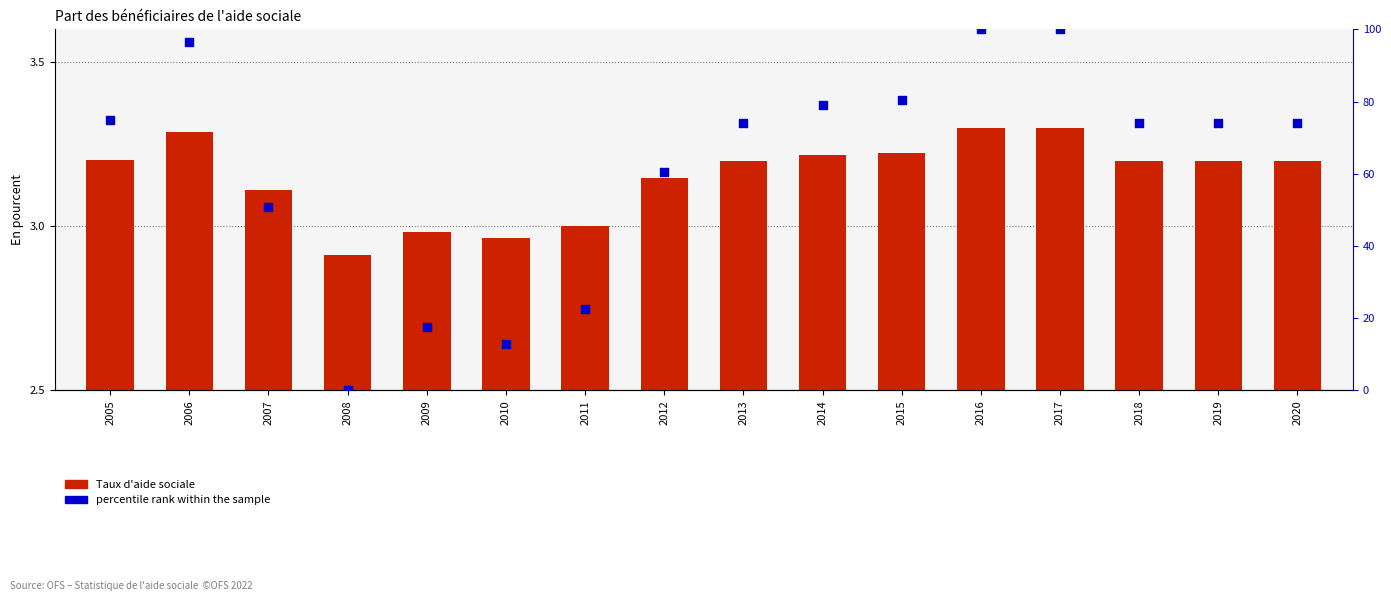

Which series reaches the maximum Y coordinate?

percentile rank within the sample